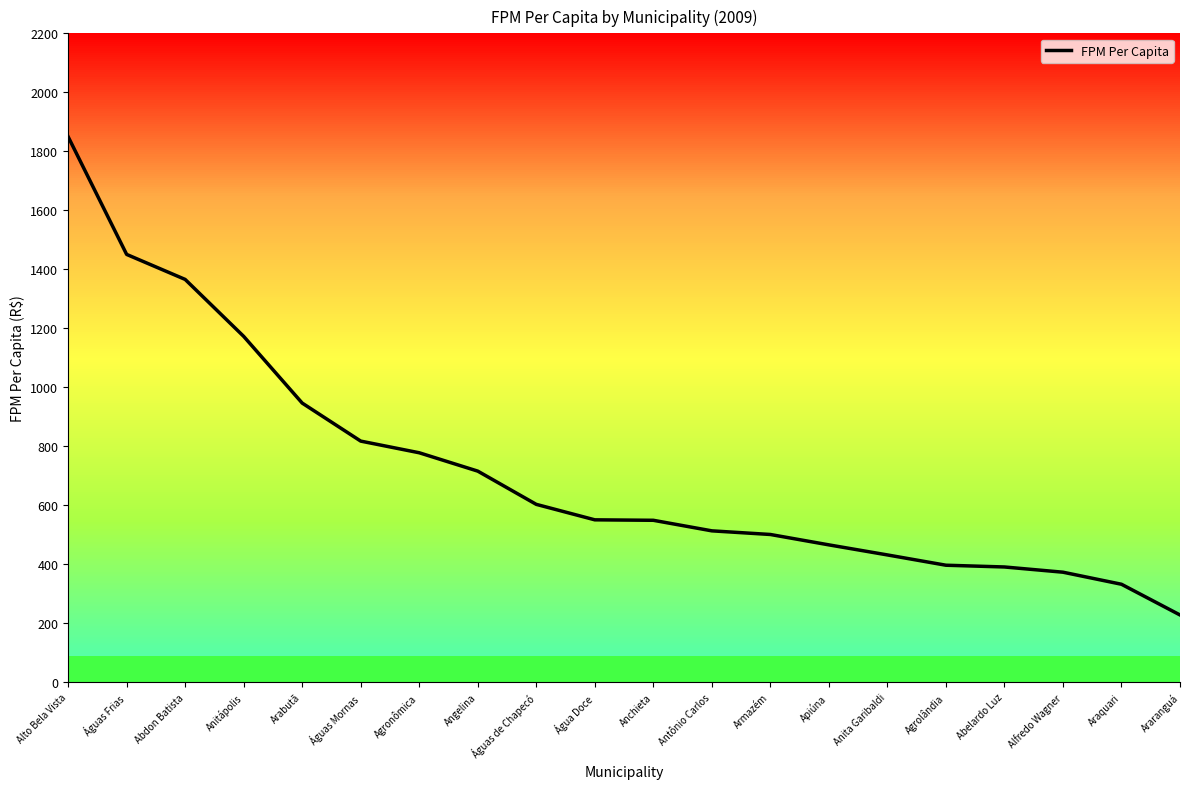

At which label does the data first exceed 550?

Alto Bela Vista